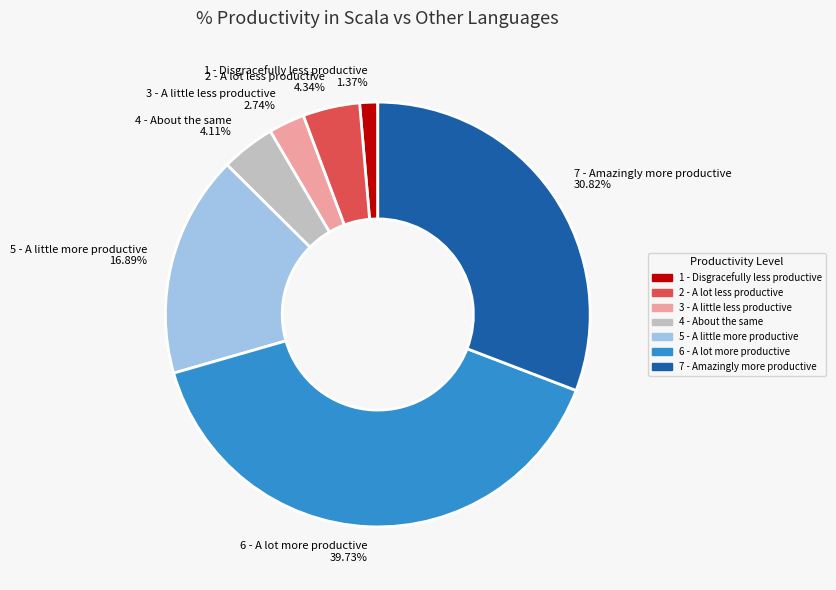

How many segments does this pie chart have?

7